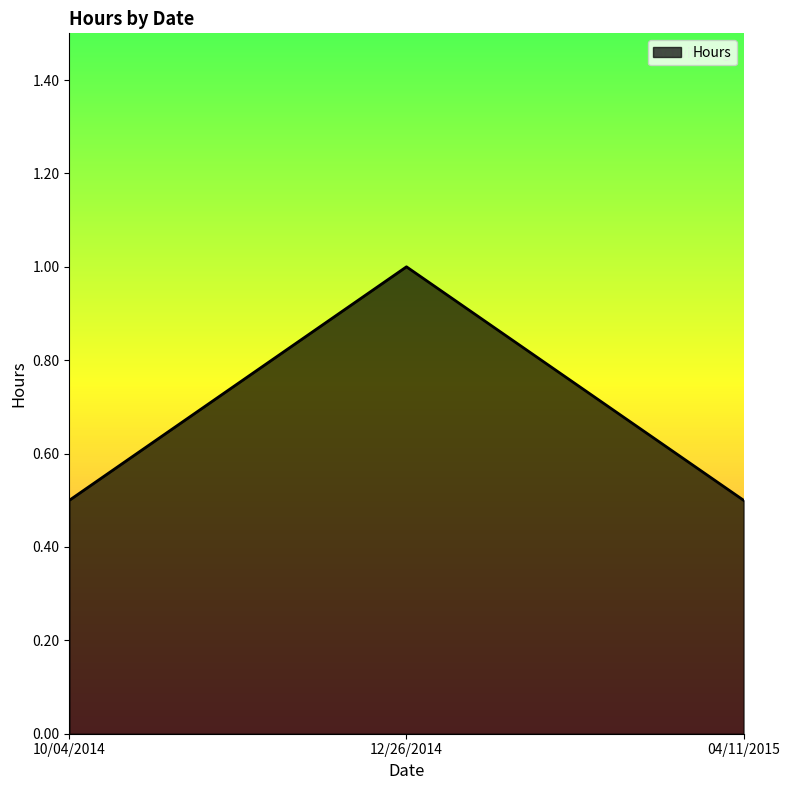

How many categories are shown in the chart?

3